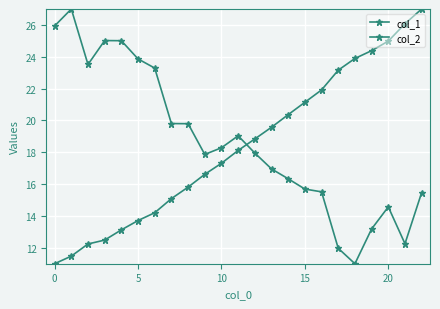

Which series ends up on top after the final intersection of col_1 and col_2?

col_1